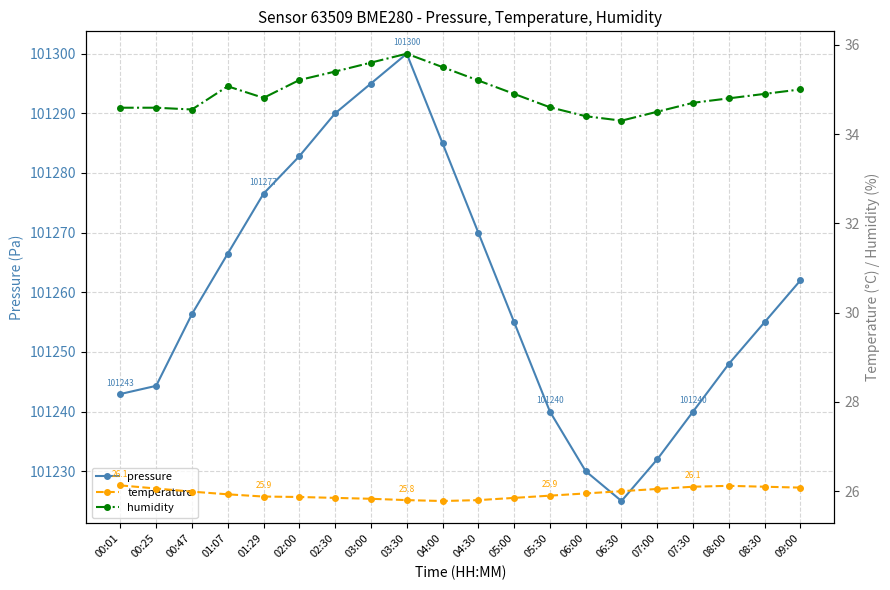

What is the difference between the highest and lowest values at 00:25?

101218.2